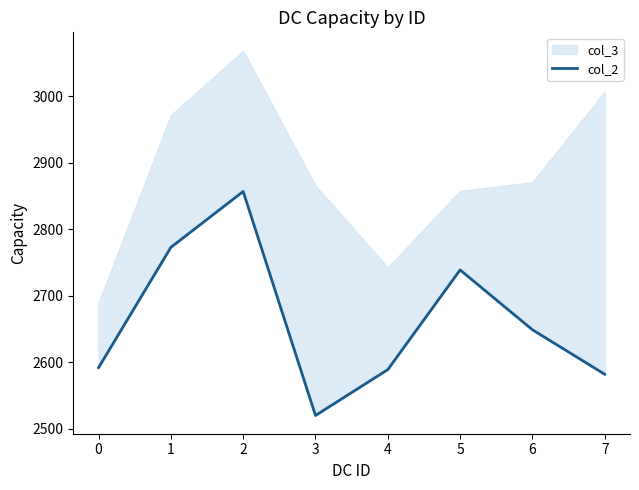

Rank the categories by value from highest to lowest.

2, 1, 5, 6, 0, 4, 7, 3